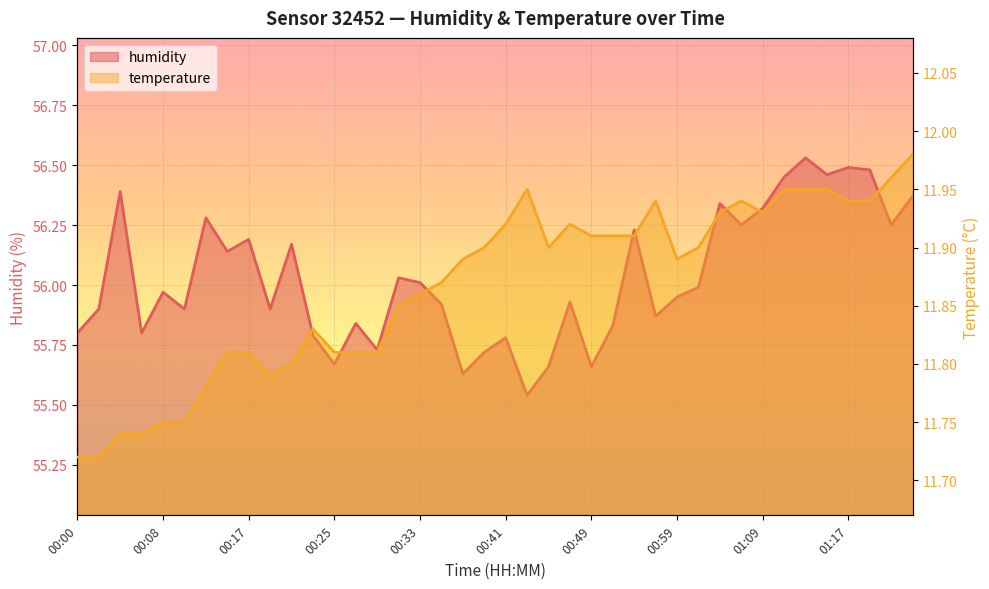

Is the value of humidity at 01:17 greater than the value of temperature at 00:45?

Yes